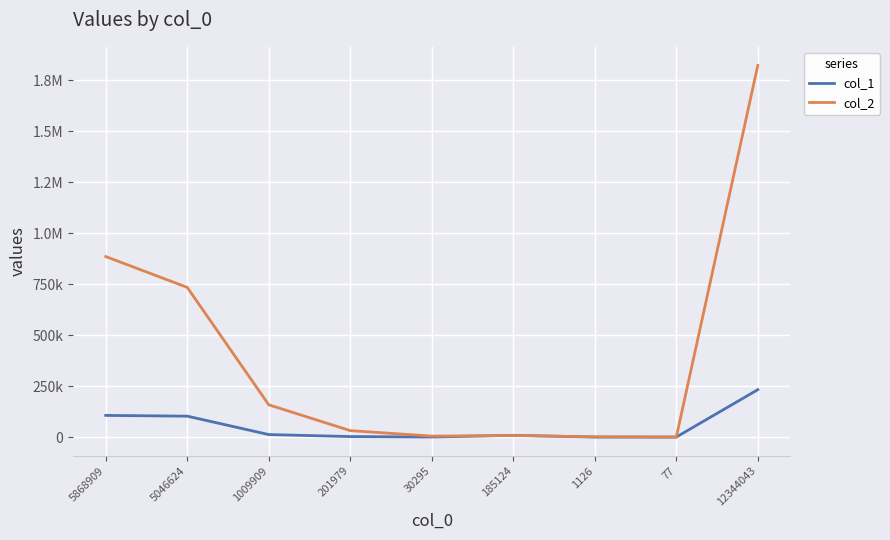

Does the chart display data point markers on the line(s)?

No